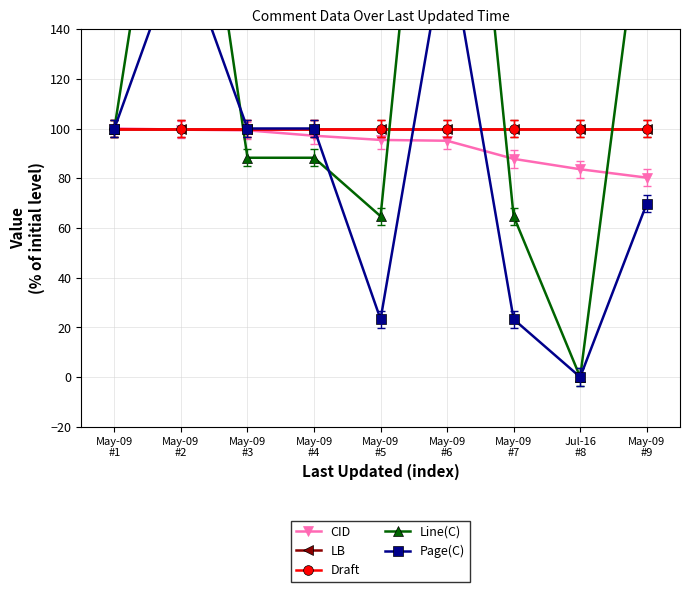

Rank the categories by Page(C) value from lowest to highest.

Jul-16
#8, May-09
#5, May-09
#7, May-09
#9, May-09
#1, May-09
#3, May-09
#4, May-09
#2, May-09
#6